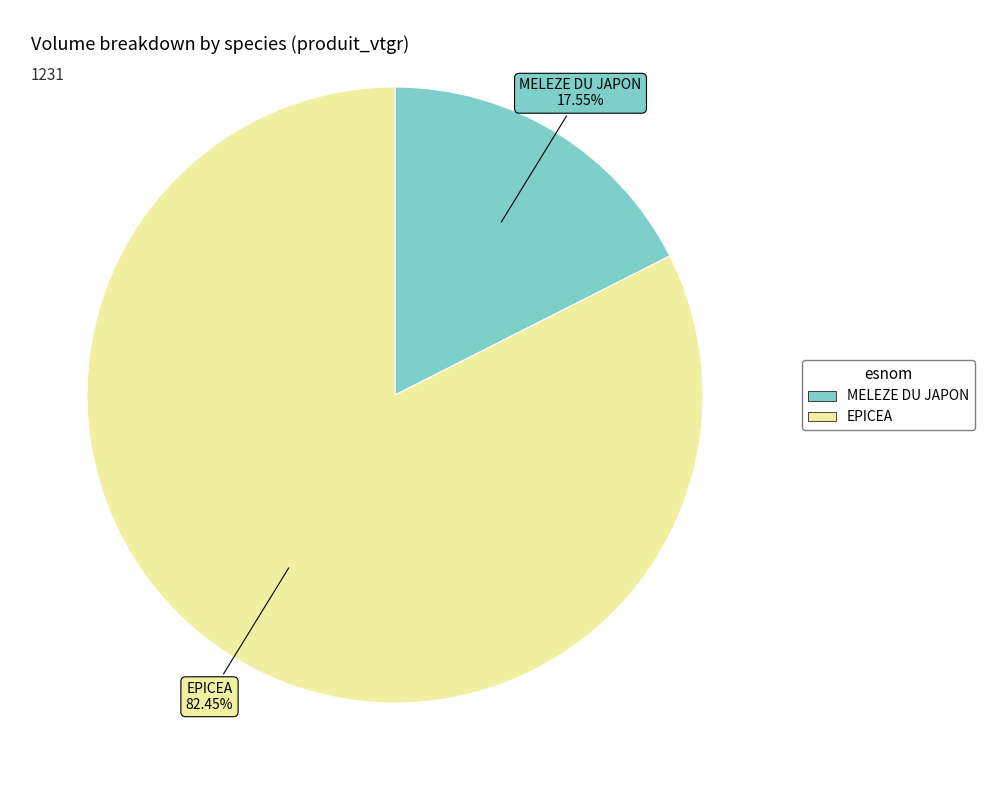

Between MELEZE DU JAPON and EPICEA, which is larger?

EPICEA